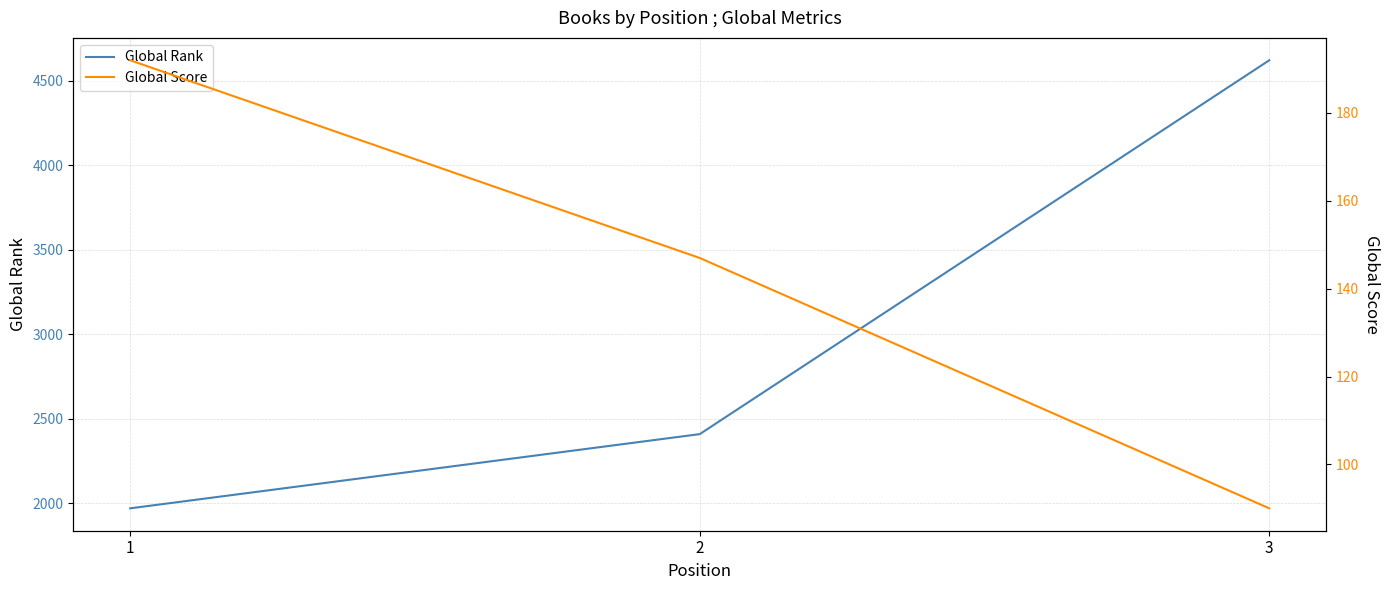

Is it true that Global Rank equals 439 at 1?

False